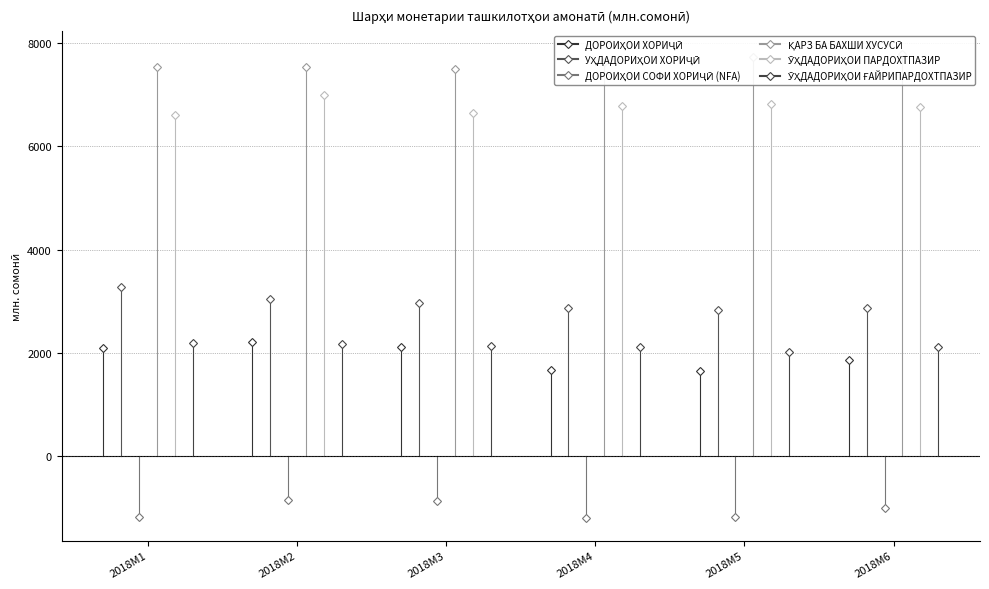

At how many categories does at least one series exceed 4492?

6